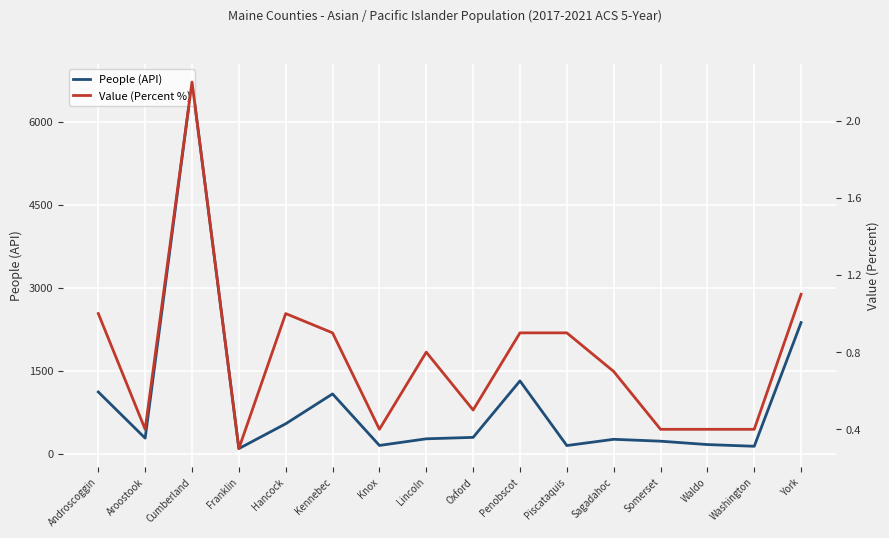

In People (API), how many points are higher than both neighbors (excluding endpoints)?

4